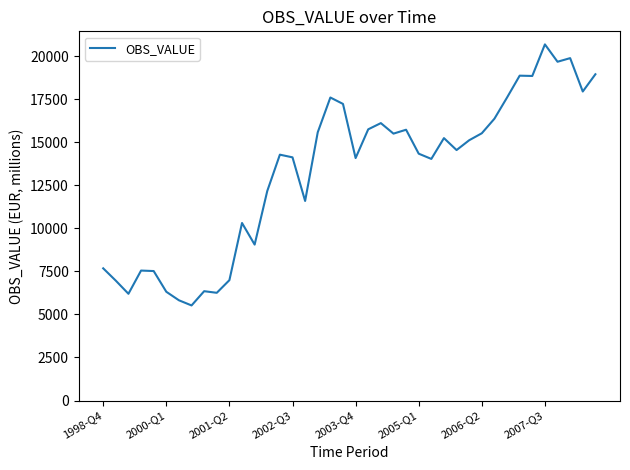

What is the difference between the maximum and minimum values?

15154.1